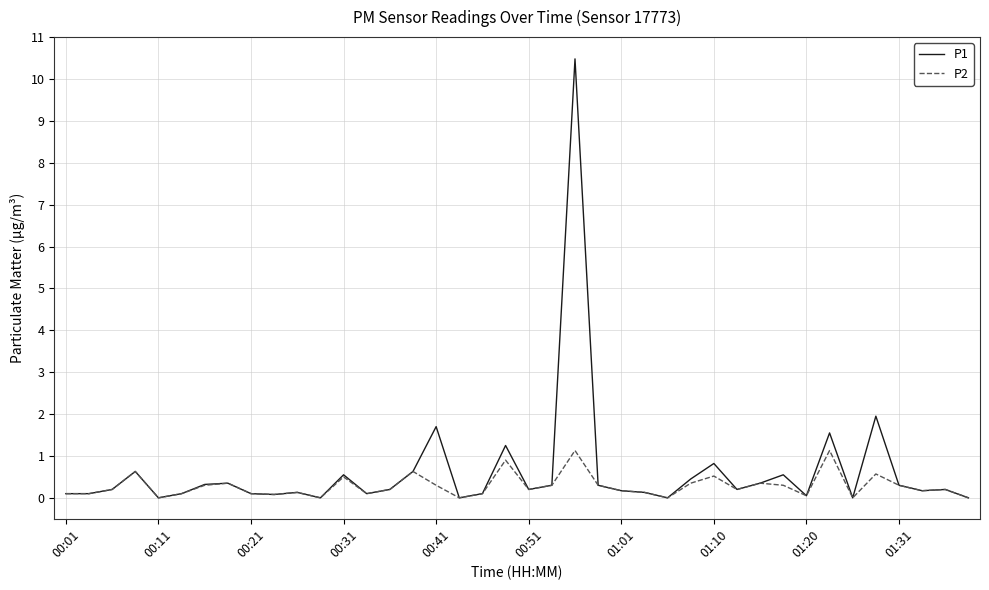

Which series has the largest range (max minus min)?

P1